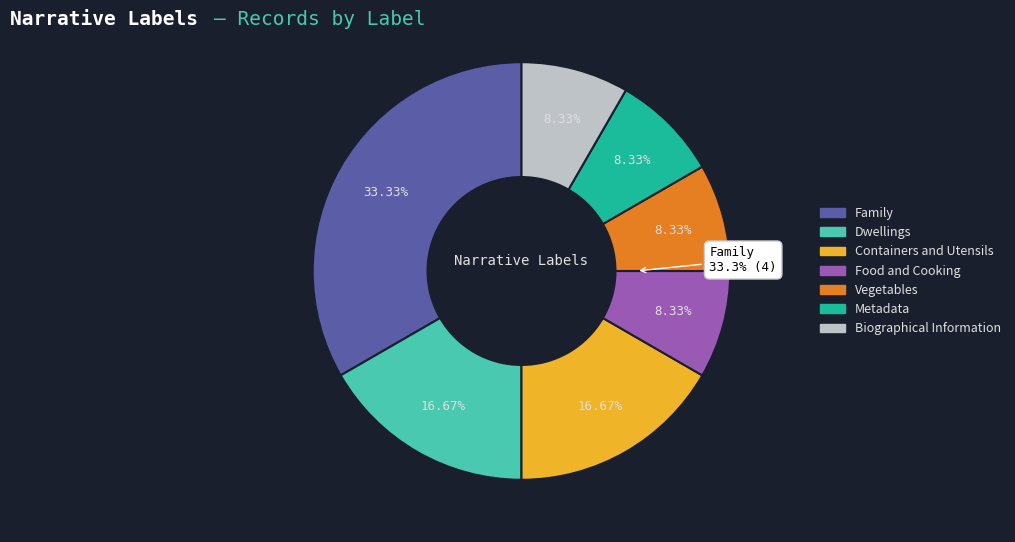

The Biographical Information slice represents 21% of the pie. True or false?

False